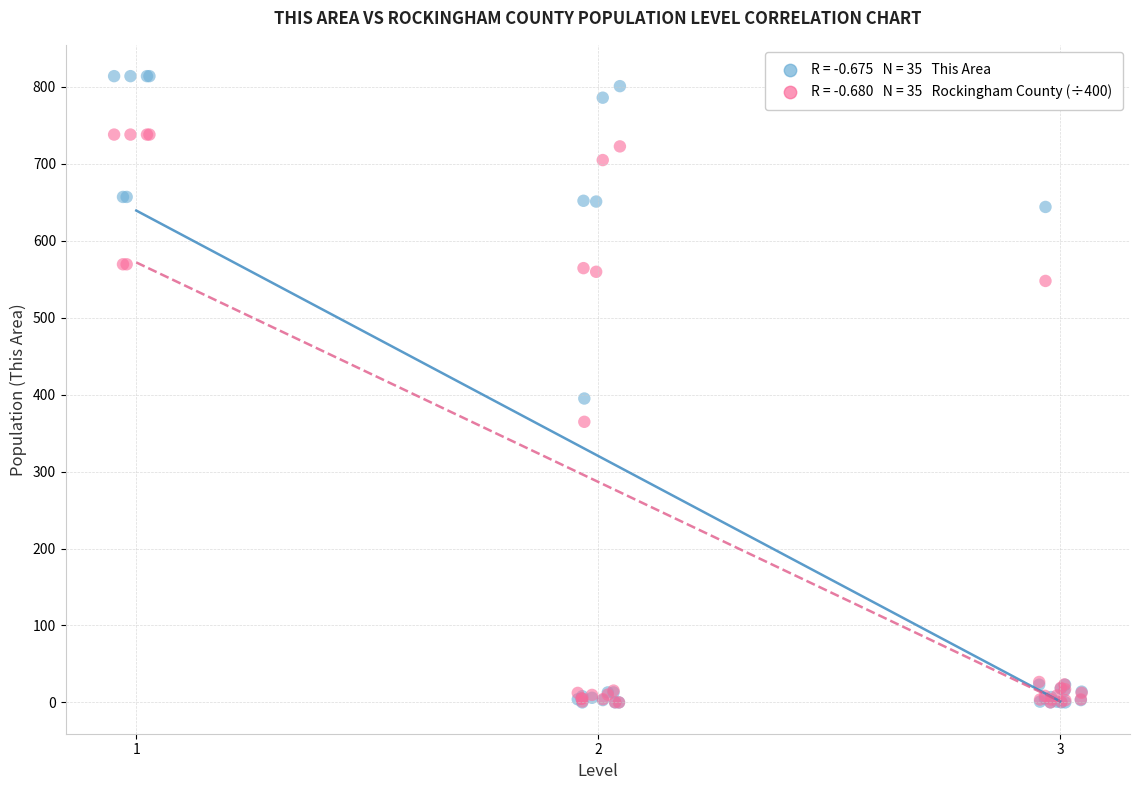

Across all series, what Y value is closest to 407?

395.0